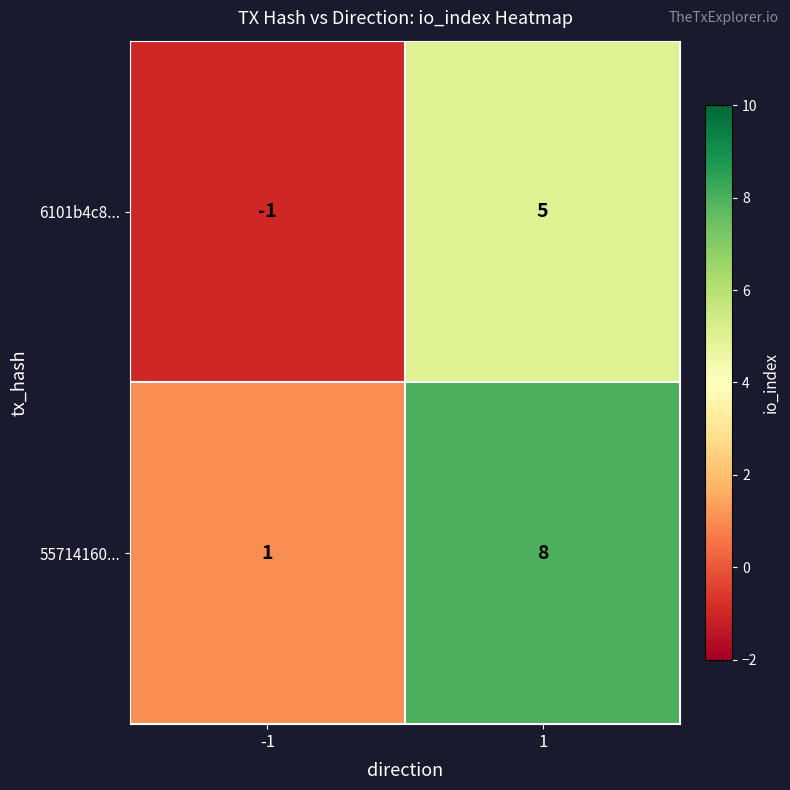

List the series in order of their overall mean, lowest first.

6101b4c8..., 55714160...